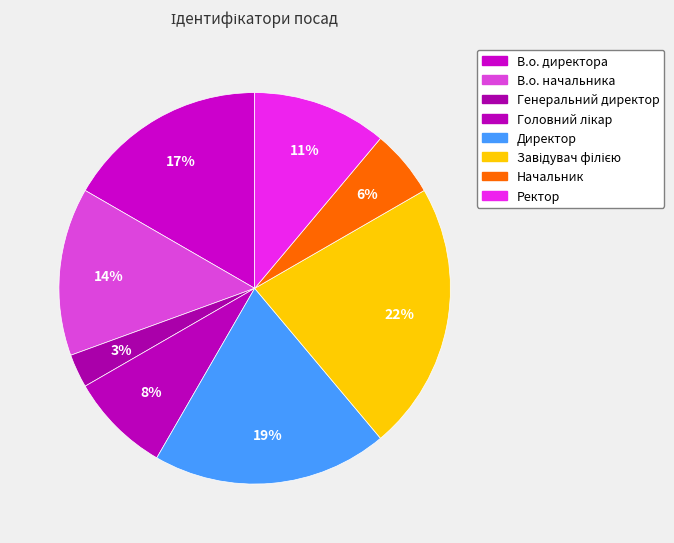

Is there a majority slice in this chart?

No